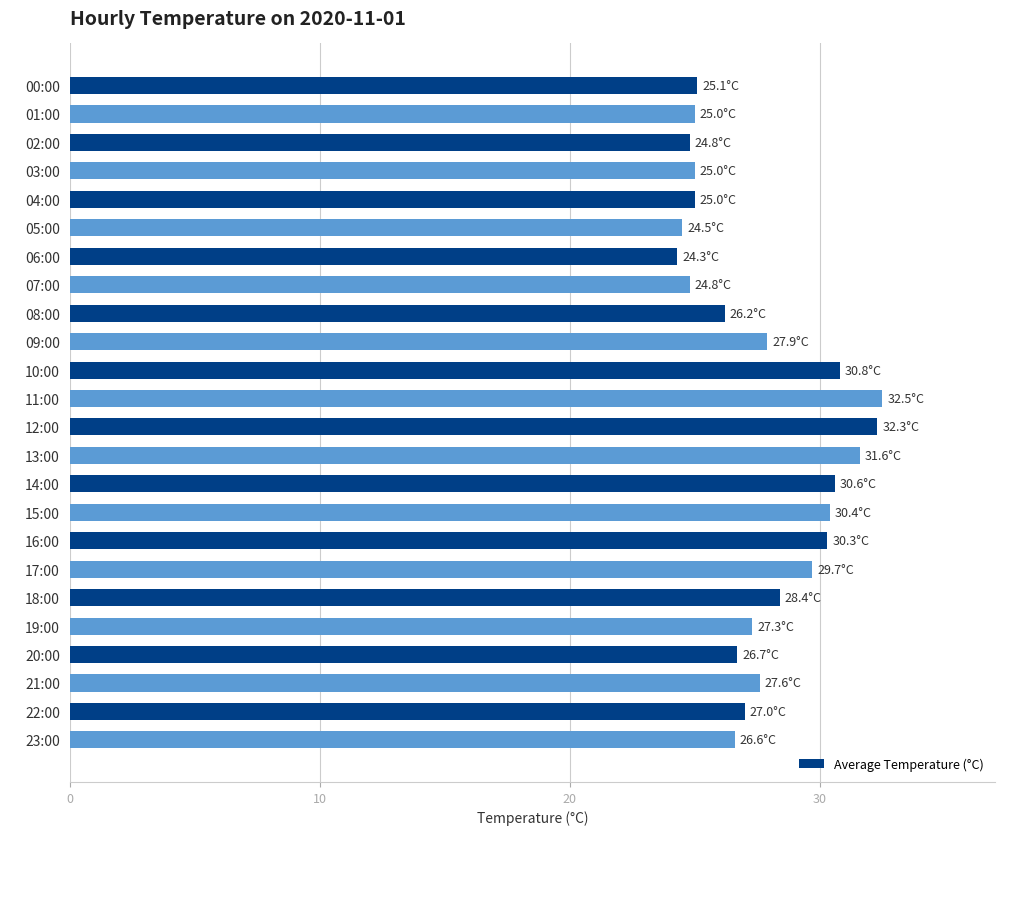

What is the ratio of the value at 01:00 to the value at 07:00?

1.0